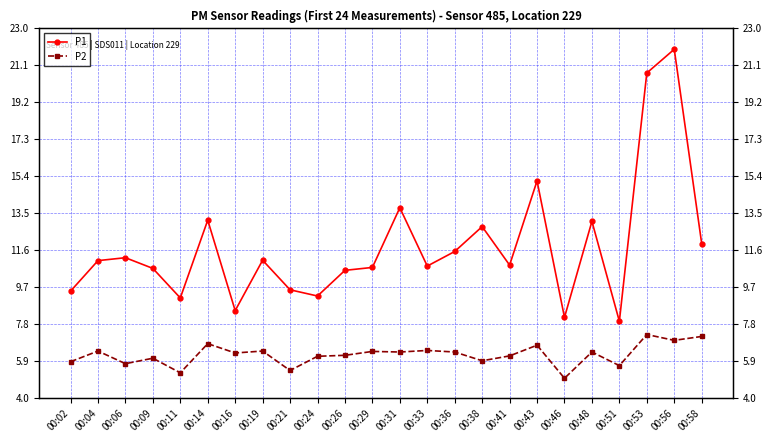

At which label is P1 closest to 14?

00:31